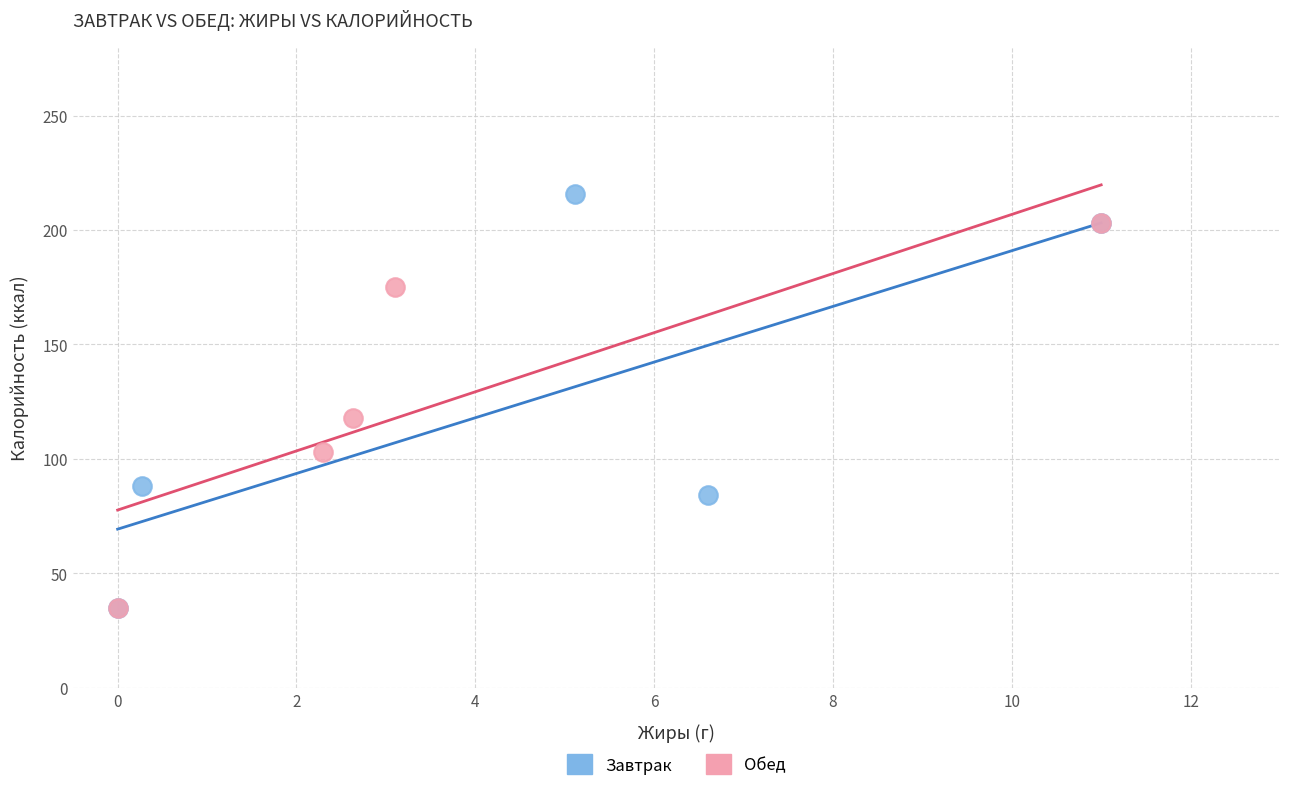

Which series contains the highest Y value?

Завтрак